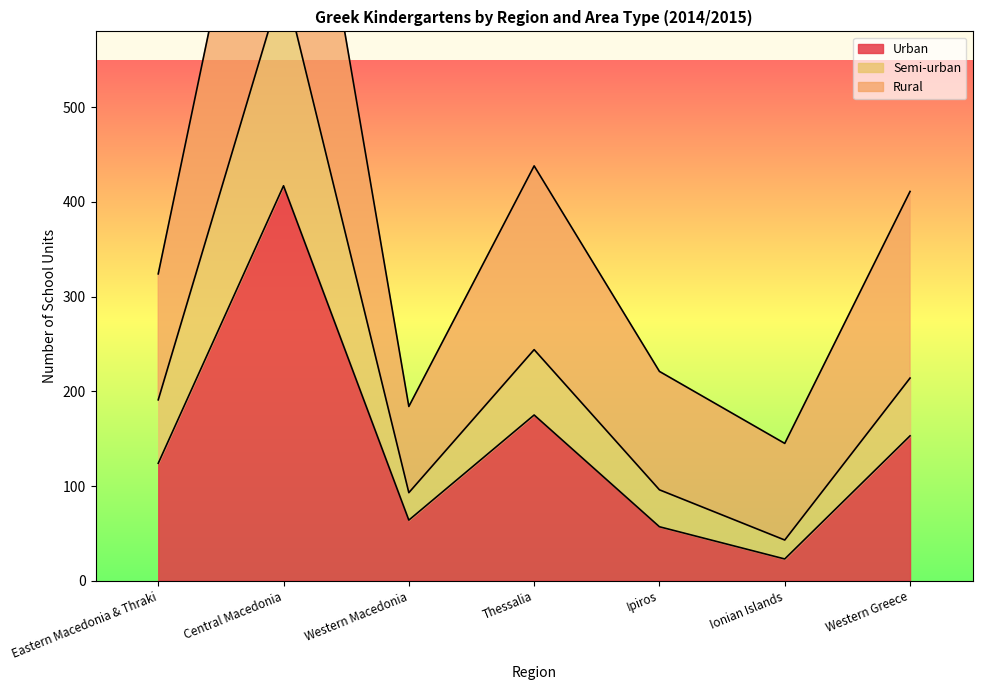

Between Ionian Islands and Western Greece, which is larger?

Western Greece